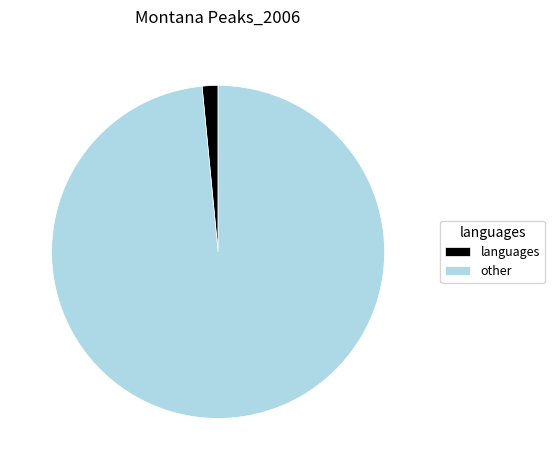

Which has a higher value, other or languages?

other